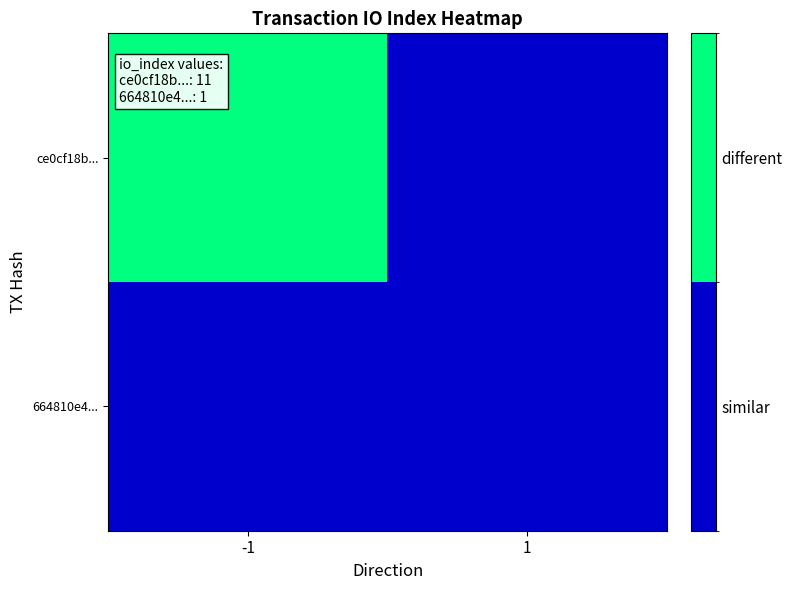

Which series has the largest total across all categories?

ce0cf18b...